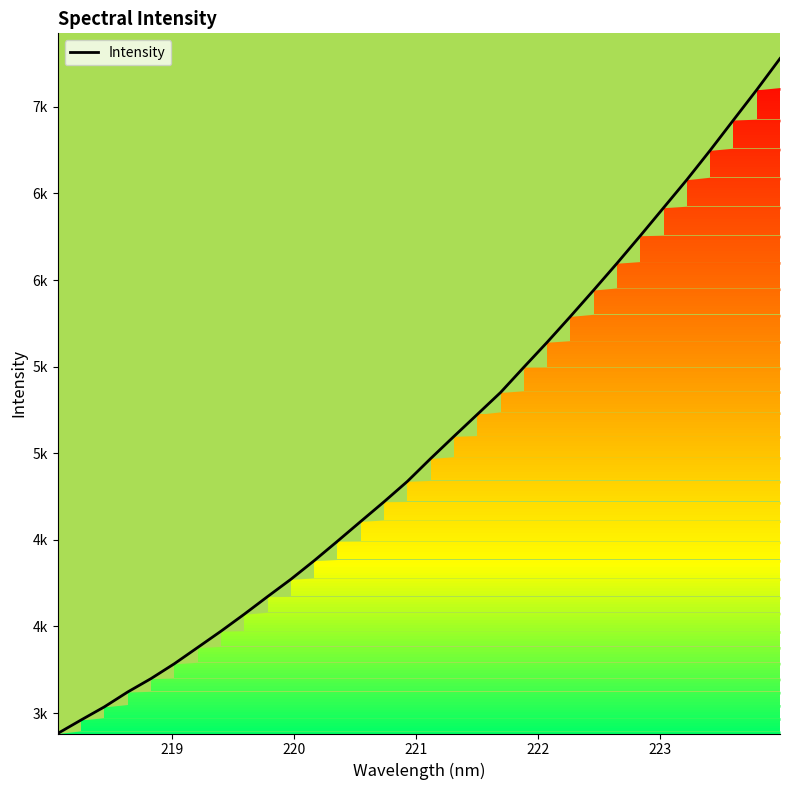

Does the chart display data point markers on the line(s)?

No